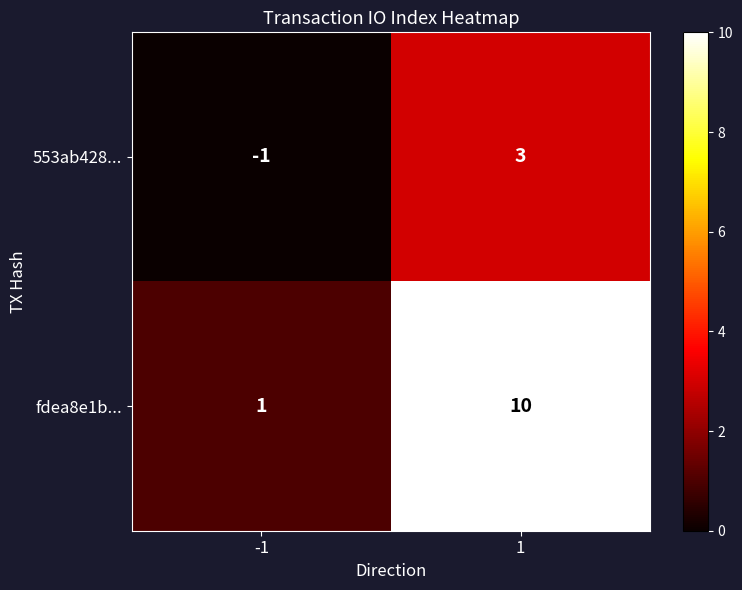

The fdea8e1b... series shows 10 at 1. True or false?

True